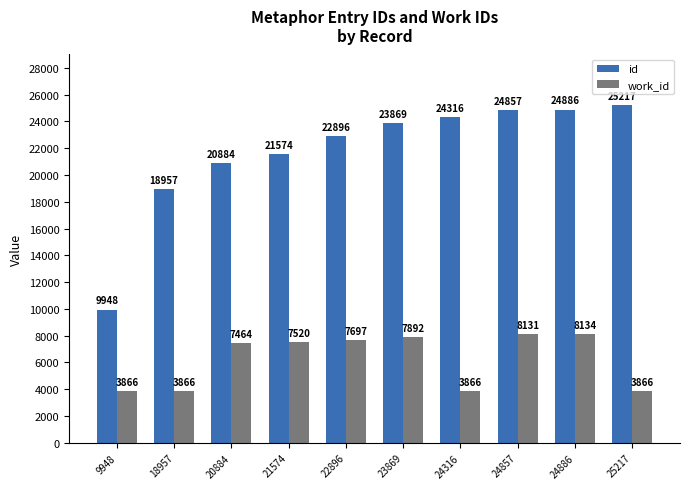

How many distinct data groups are displayed?

2